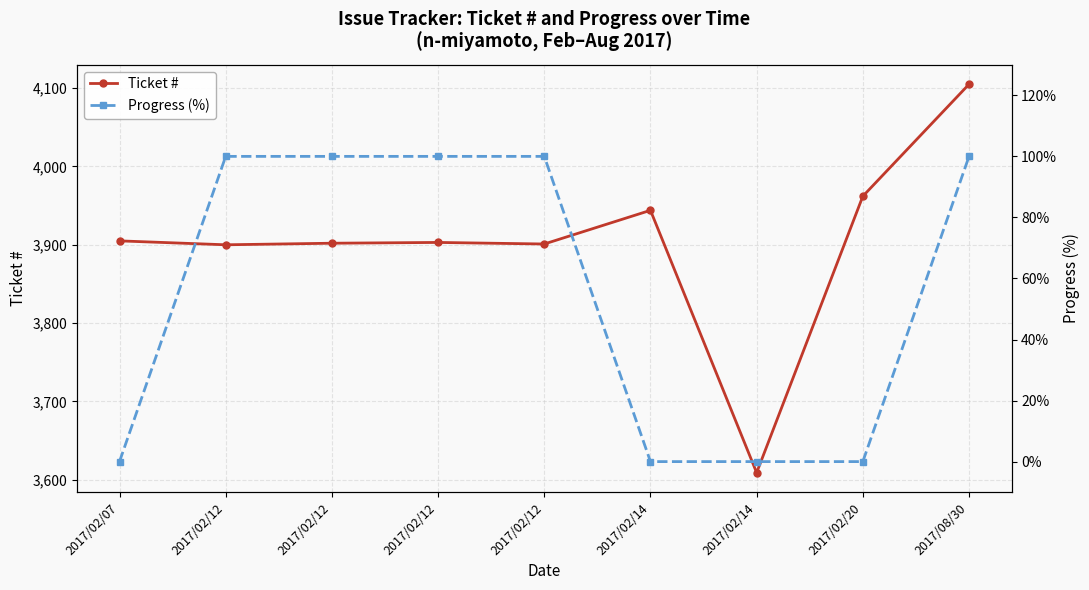

In Ticket #, how many points are lower than both neighbors (excluding endpoints)?

3